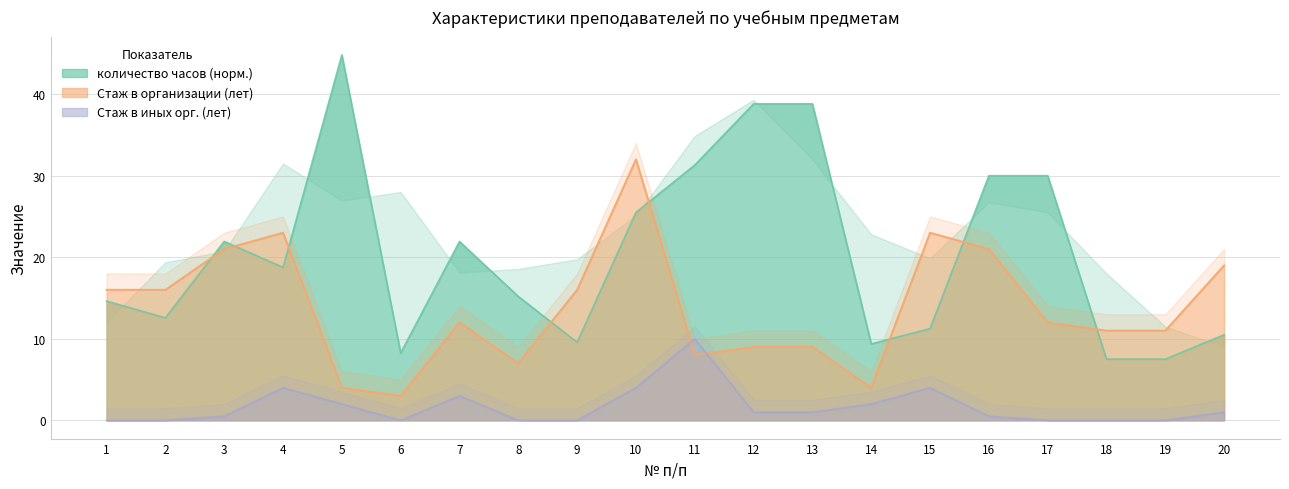

The value of Стаж в иных организациях at 12 is 1.0. True or false?

True